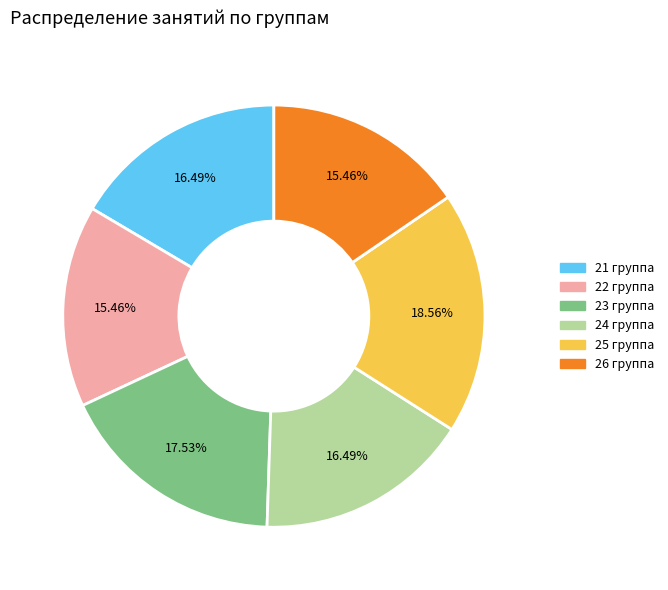

To the nearest percent, what is the difference between the largest and smallest slice percentages?

3%